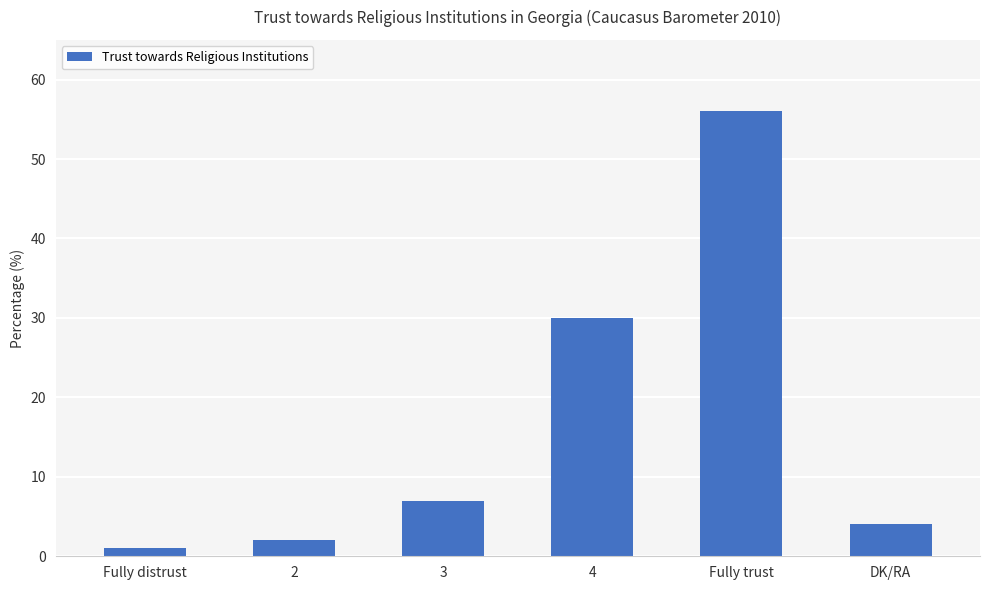

What is the difference between the values at Fully trust and DK/RA?

52